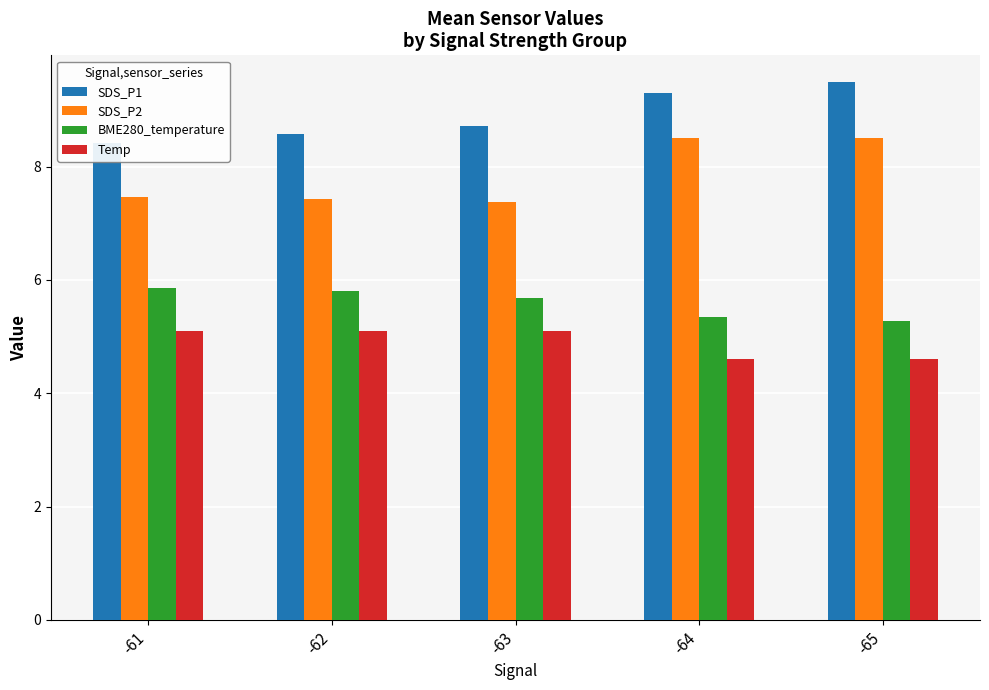

What is the lowest value of the SDS_P1 series?

8.4